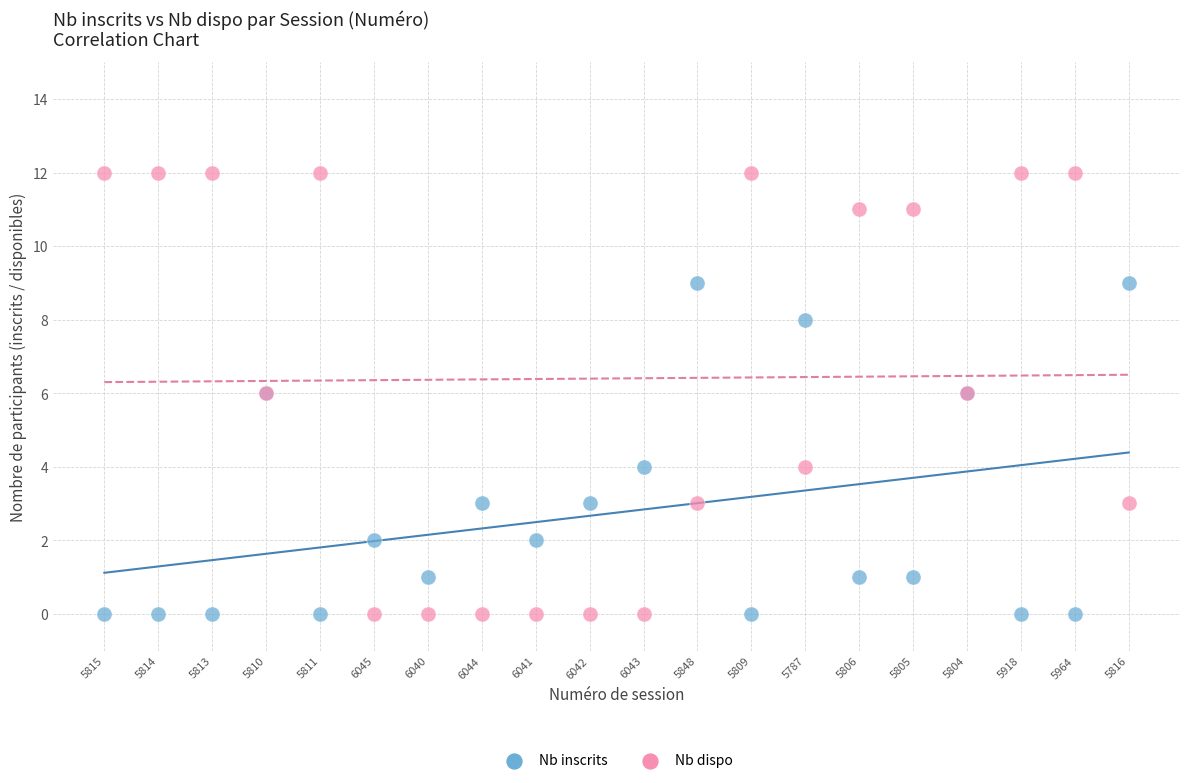

Which series contains the highest Y value?

Nb dispo